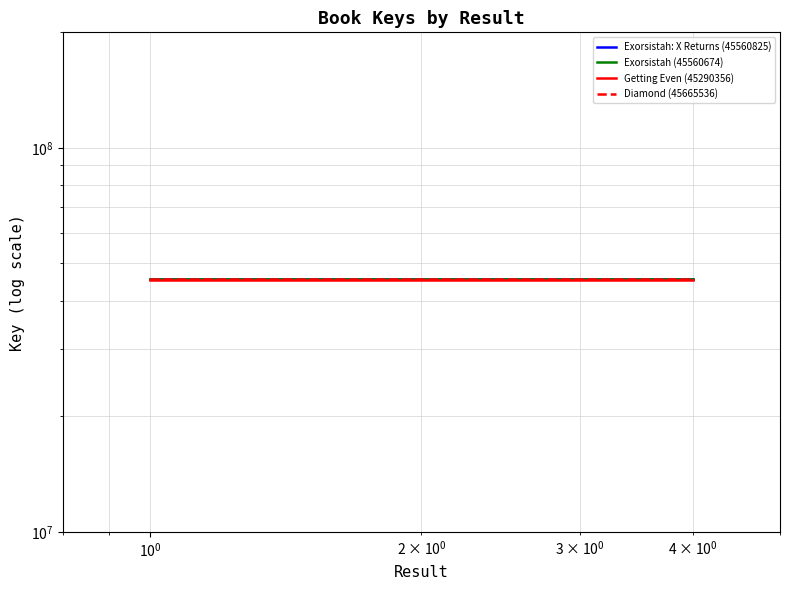

True or false: Diamond (45665536) and Exorsistah (45560674) cross at least once.

False